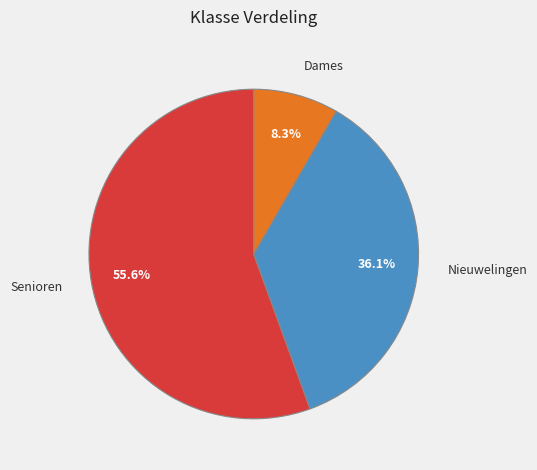

What percentage is NOT represented by Senioren?

44.4%